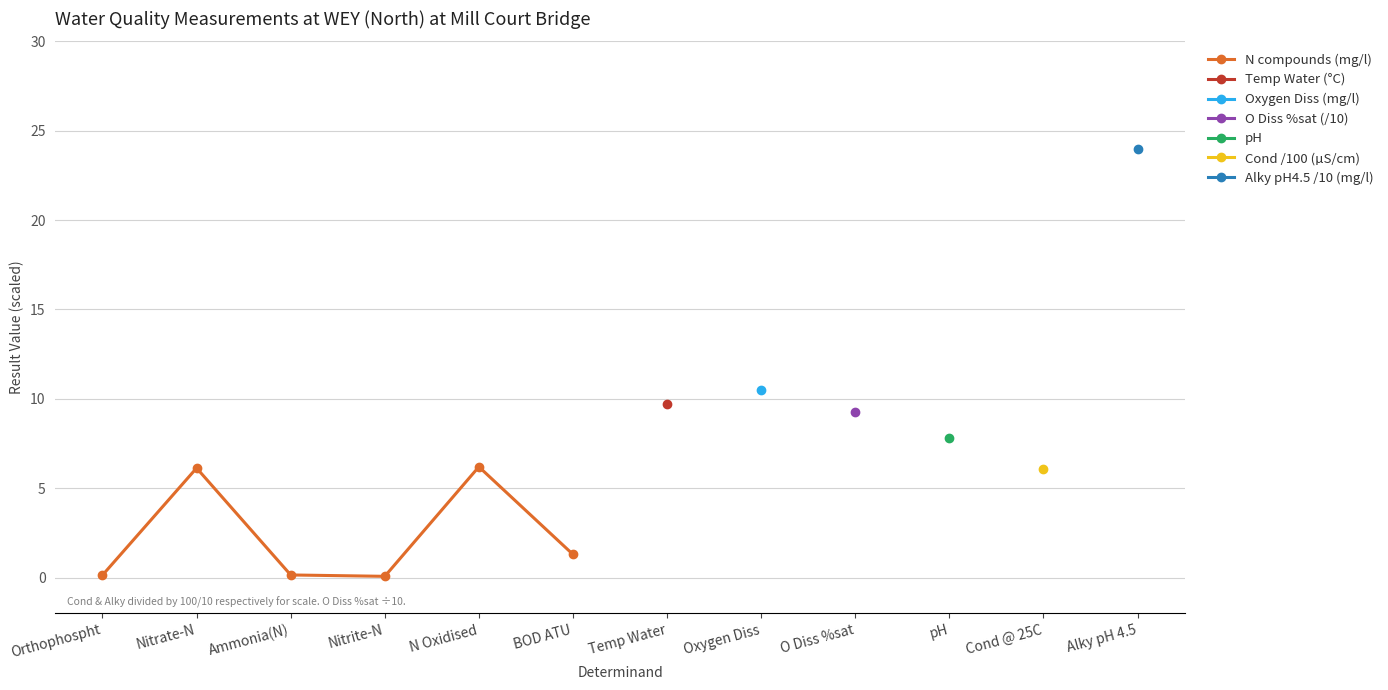

Where is the first local minimum?

Nitrite-N